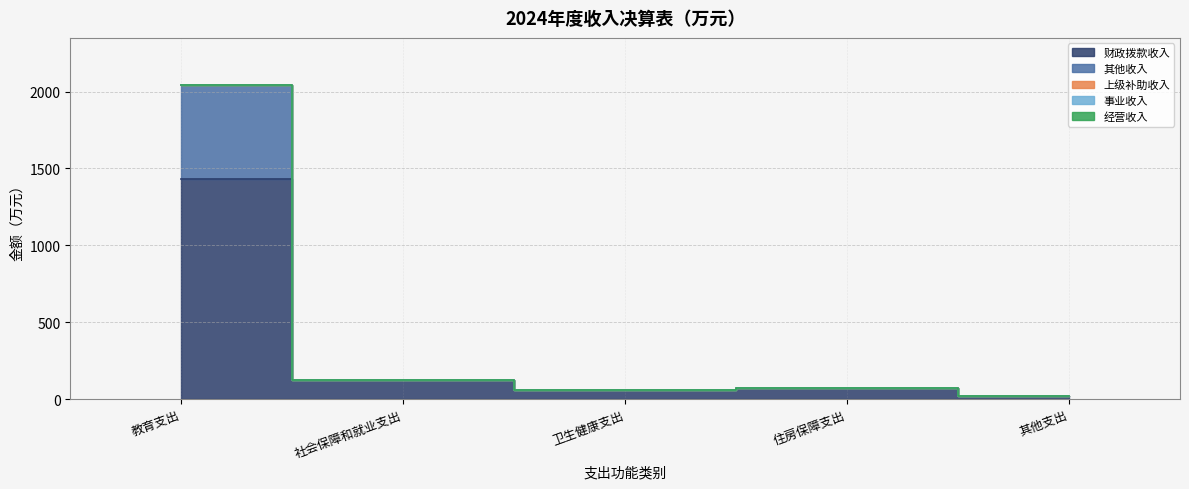

At how many categories does at least one series exceed 929?

1